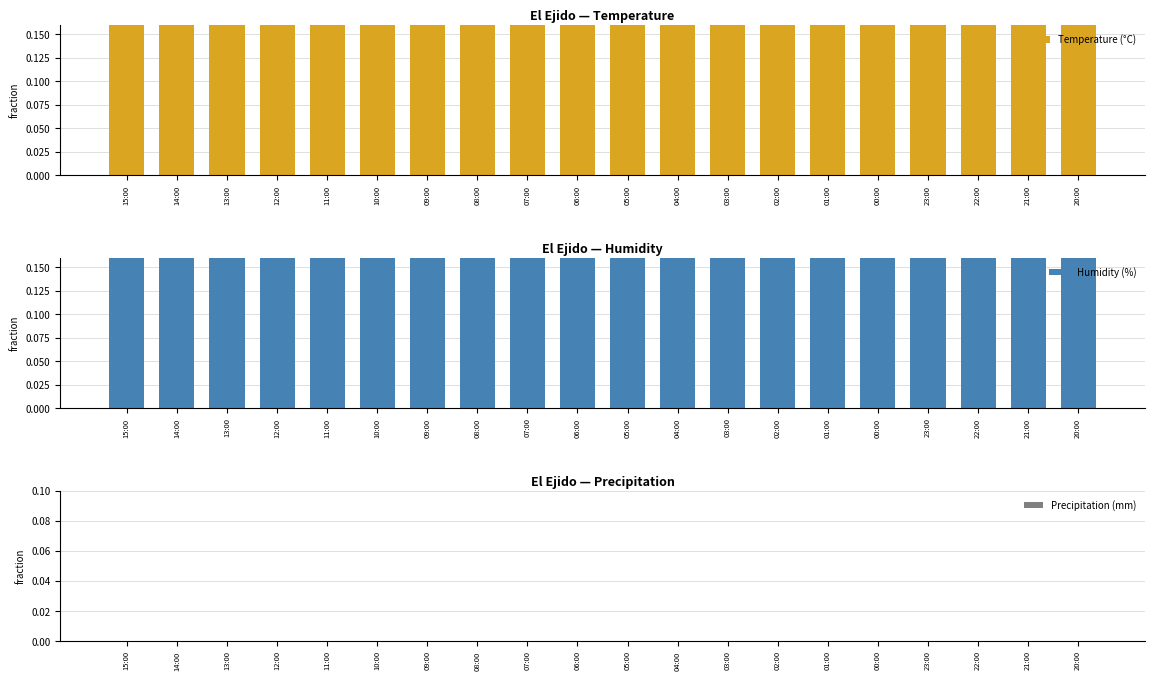

Does the chart contain any negative values?

No